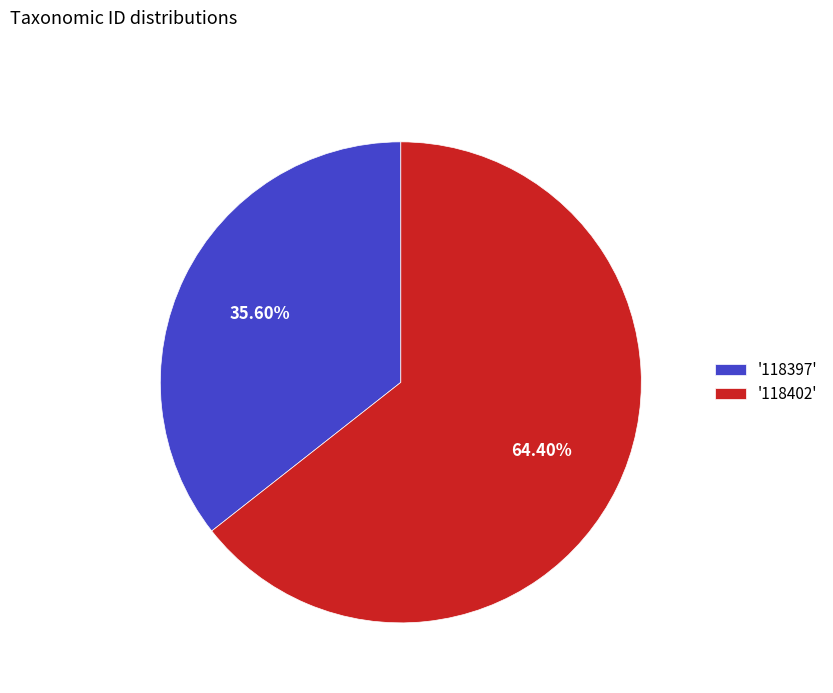

Does '118397' account for over 50% of the chart?

No